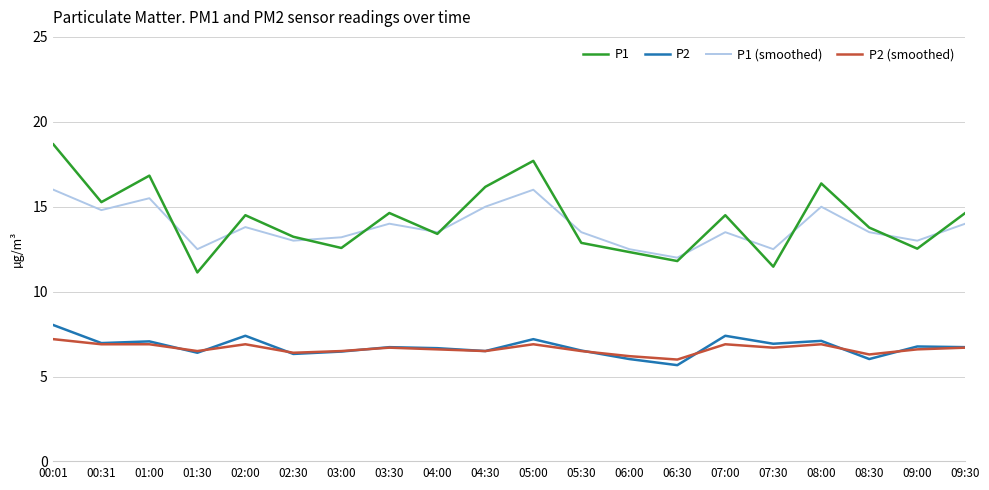

Which category has the highest value in the P1 series?

00:01